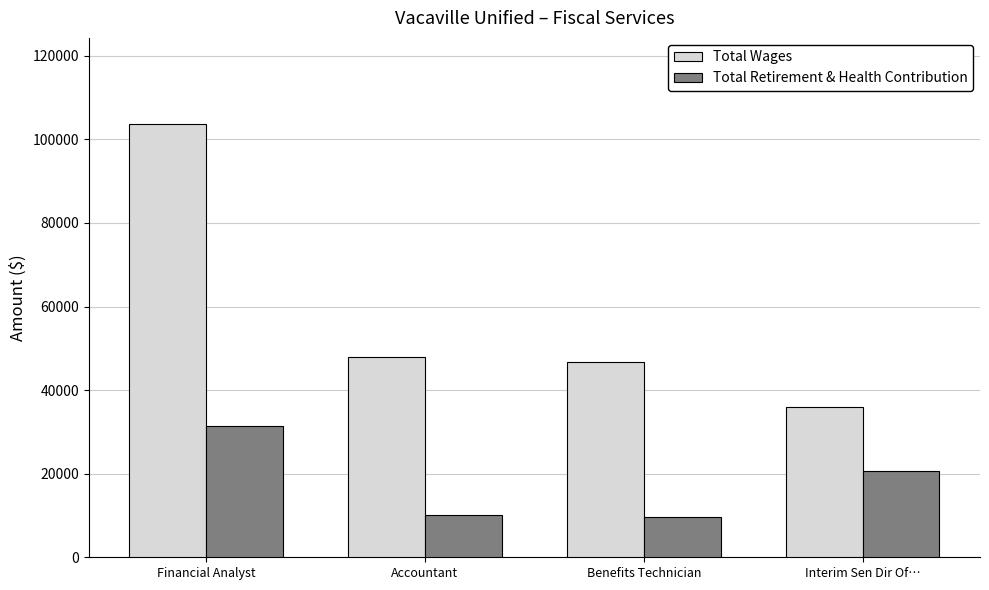

What is the label of the 4th bar from the right?

Financial Analyst